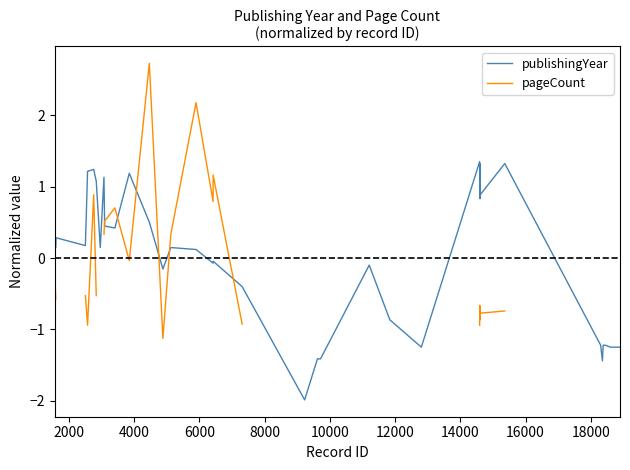

What is the difference between the maximum and minimum values in the pageCount series?

3.9